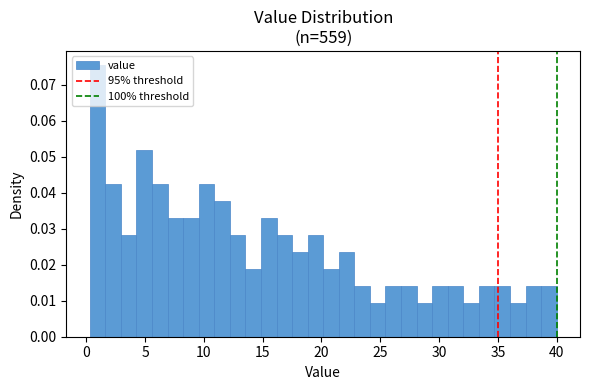

Around what value on the x-axis is the tallest bar? Give the approximate position of its centre, as read against the axis.

1.0